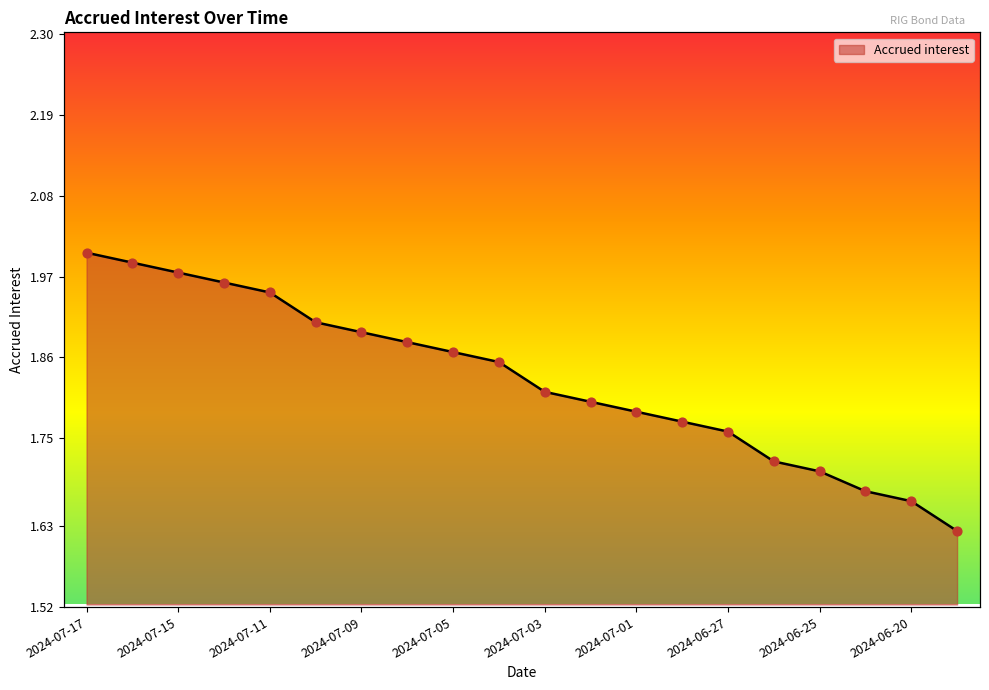

What is the ratio of the value at 2024-07-02 to the value at 2024-07-11?

0.9